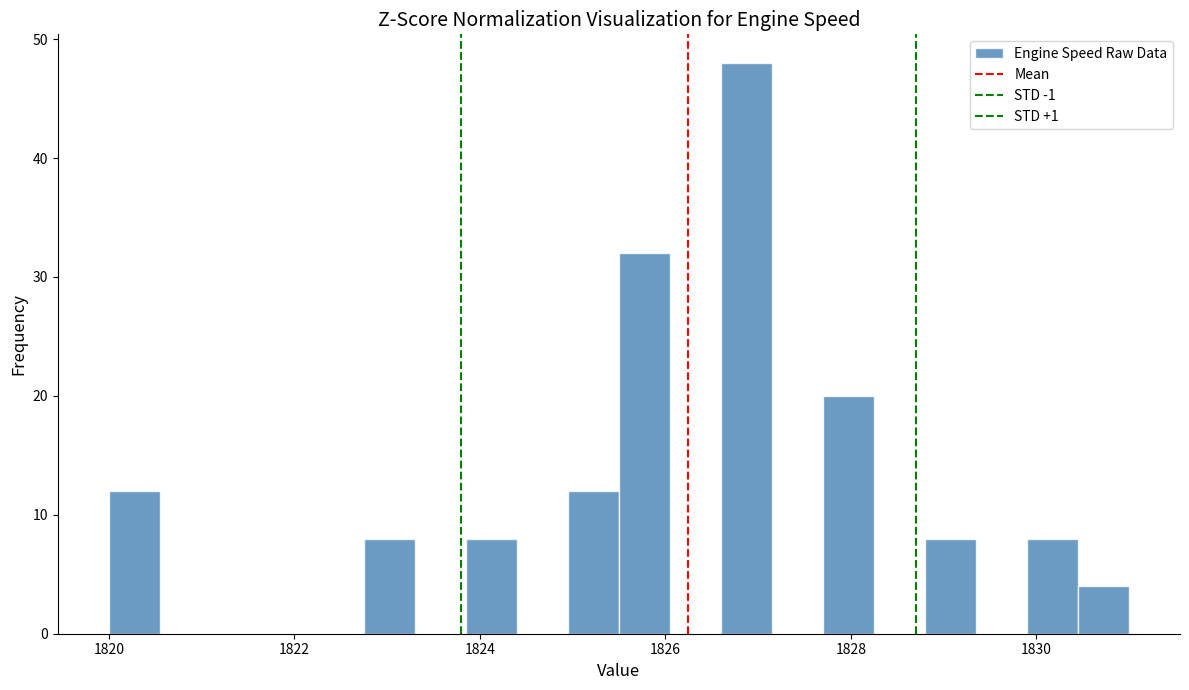

Around what value on the x-axis is the tallest bar? Give the approximate position of its centre, as read against the axis.

1826.8